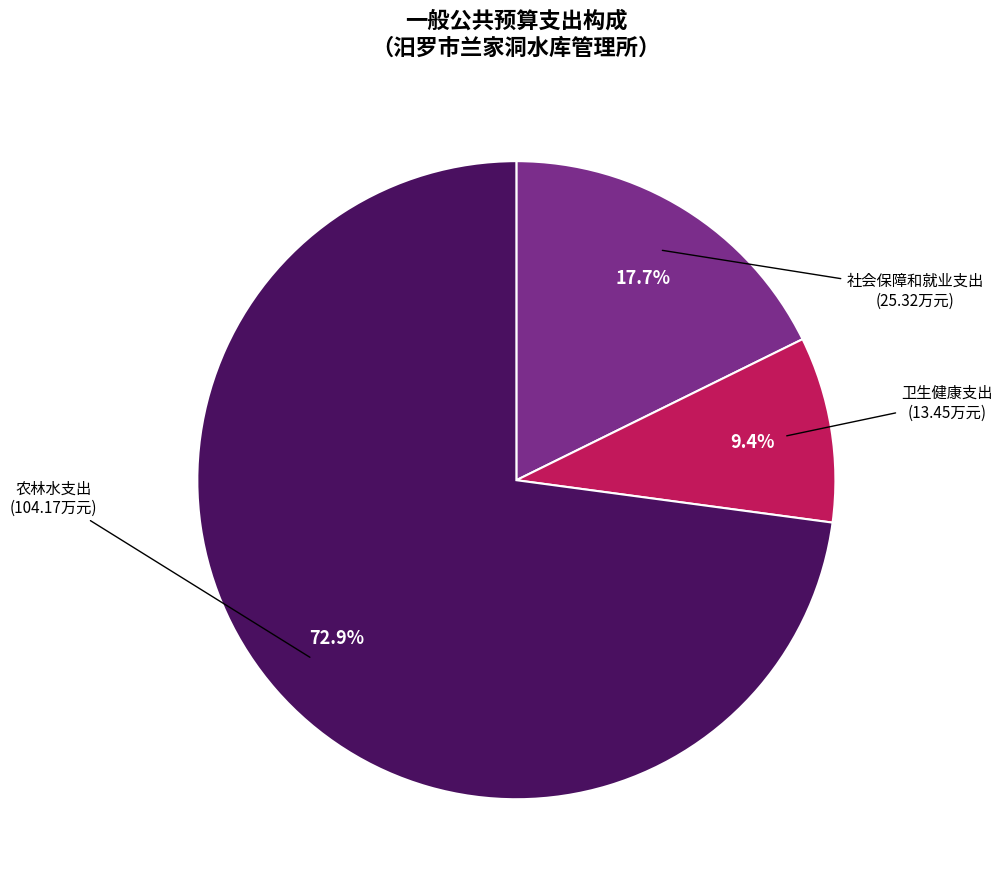

Which has a higher value, 农林水支出 or 社会保障和就业支出?

农林水支出